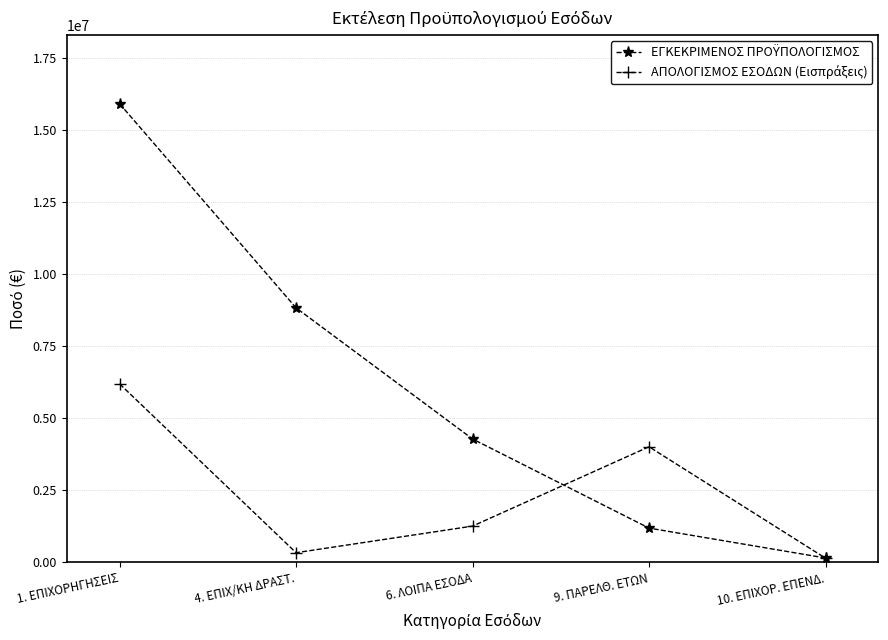

What is the total value across all series at 10. ΕΠΙΧΟΡ. ΕΠΕΝΔ.?

290324.8